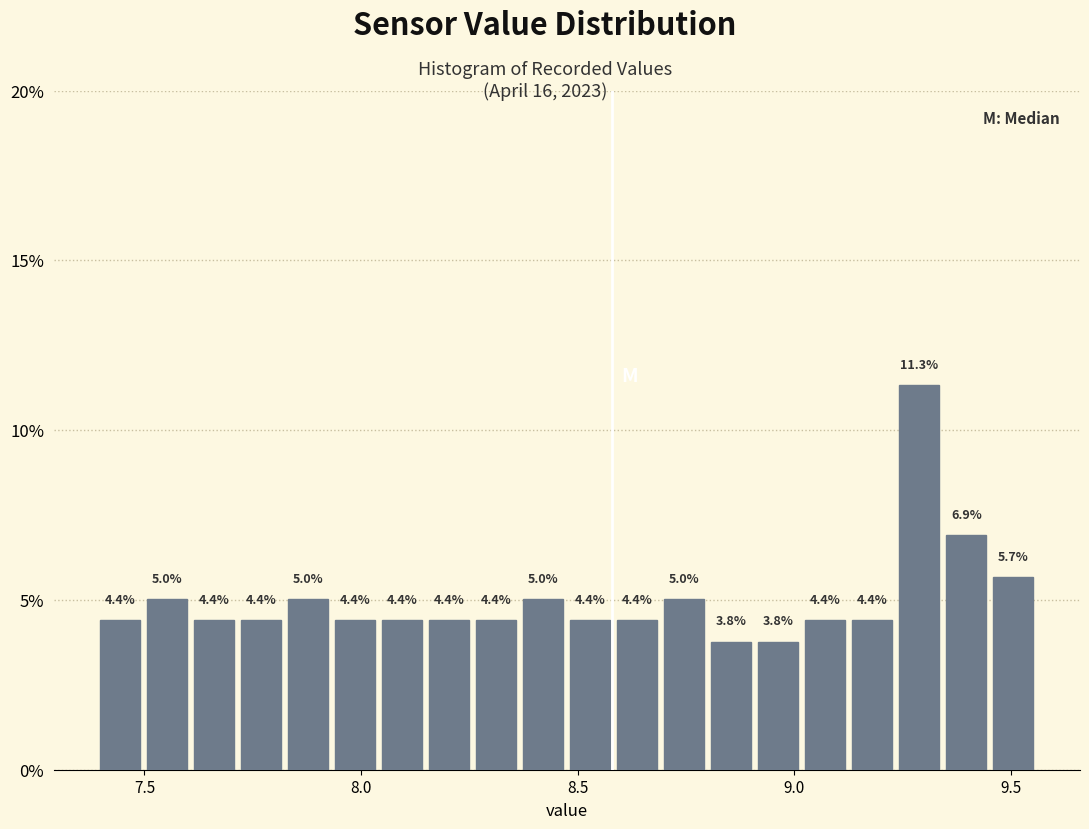

Read against the x-axis, roughly where is the centre of the tallest bar?

9.30